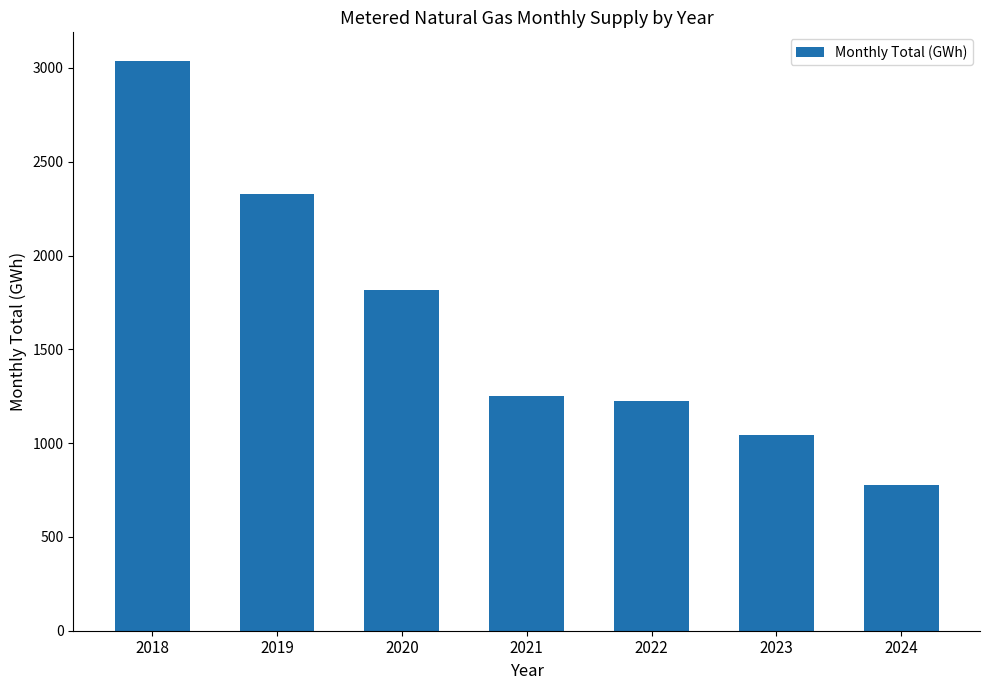

Is it true that the value at 2020 is 1815?

True